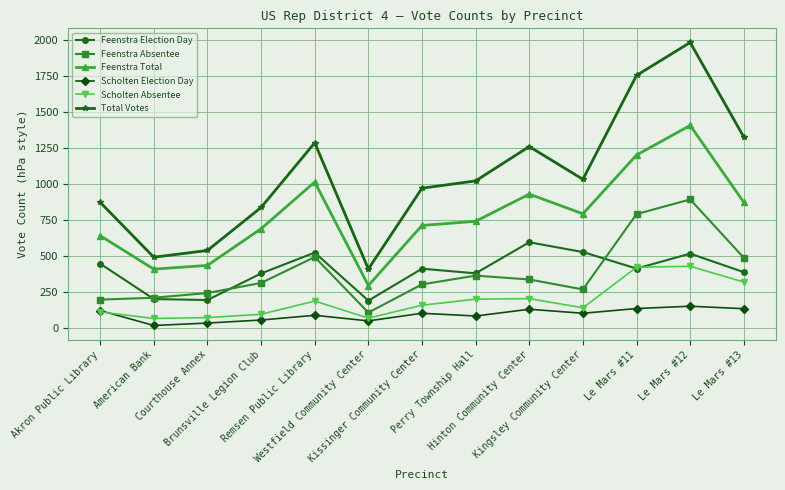

Which category has the lowest value in the Feenstra Total series?

Westfield Community Center